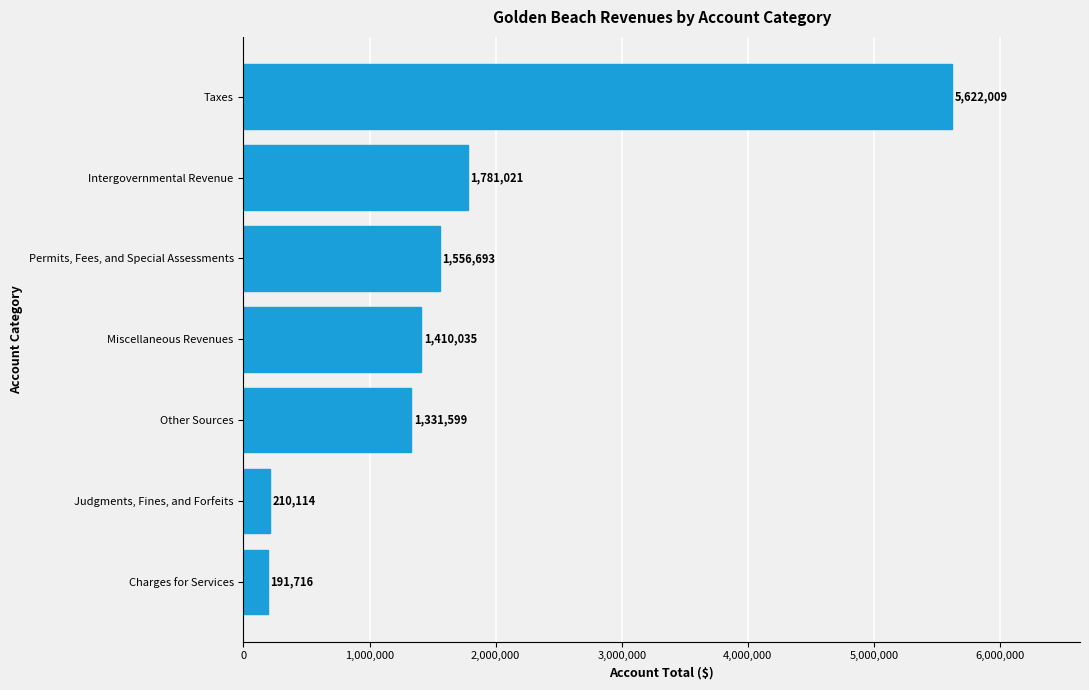

Which category has the highest value across all series?

Taxes